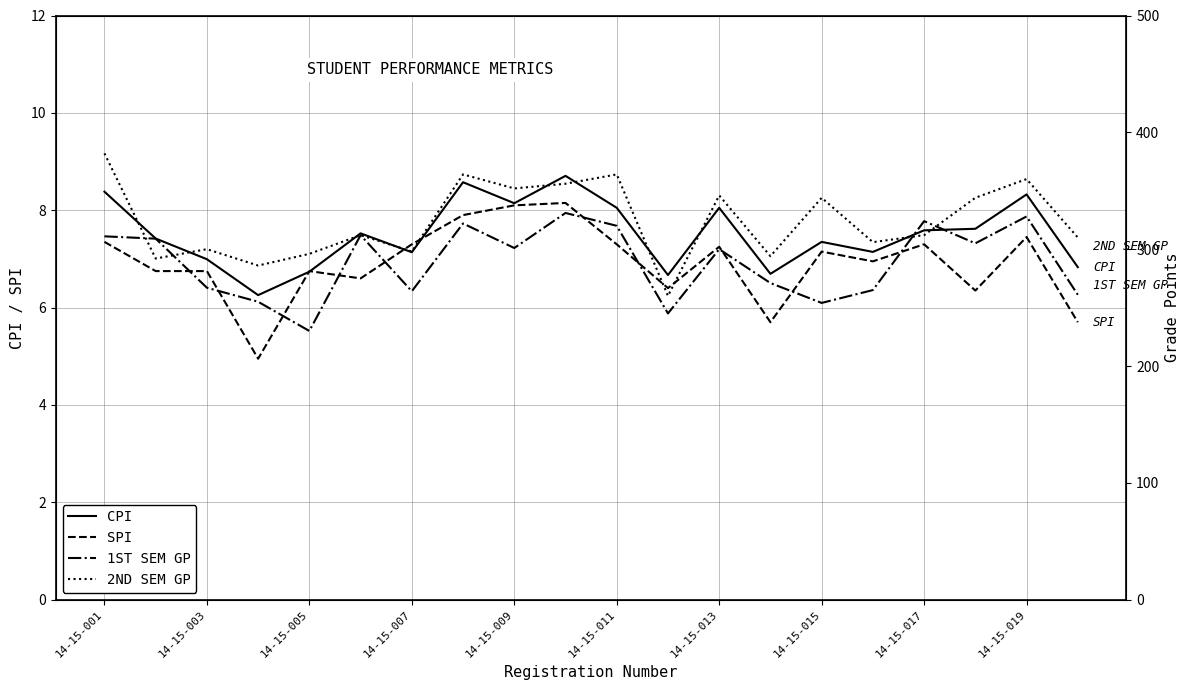

At how many categories does at least one series exceed 44?

20